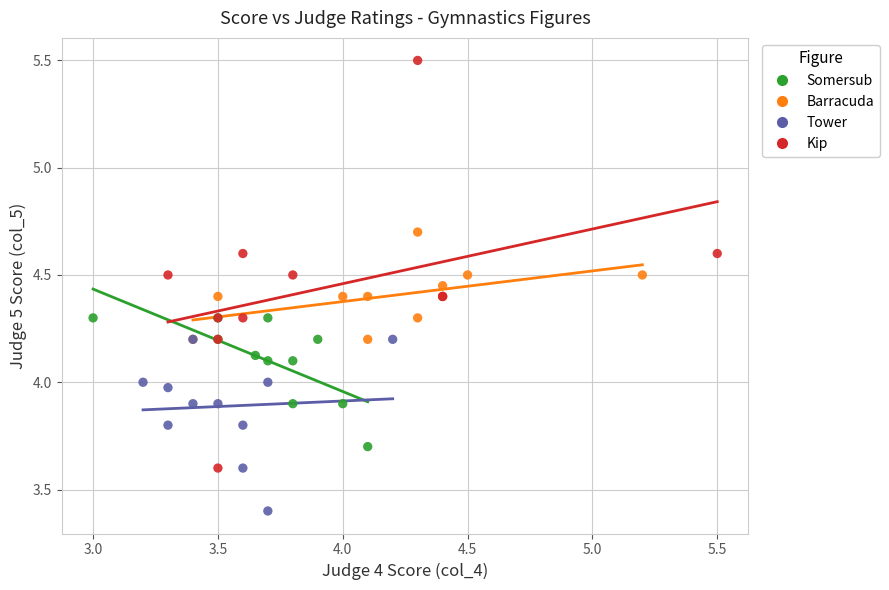

Which series contains the lowest Y value?

Tower